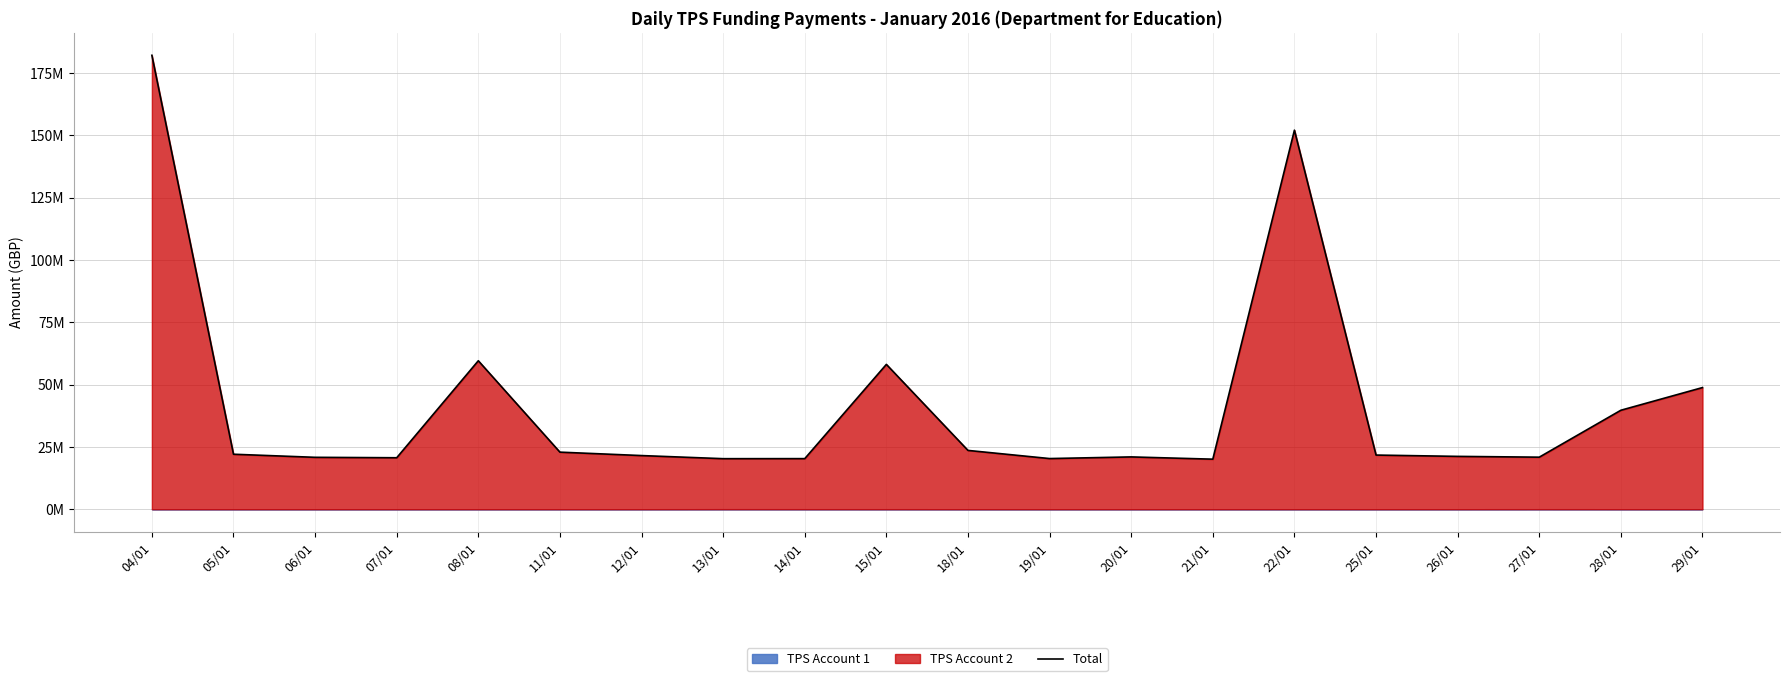

At which label does the data first exceed 21720953?

04/01